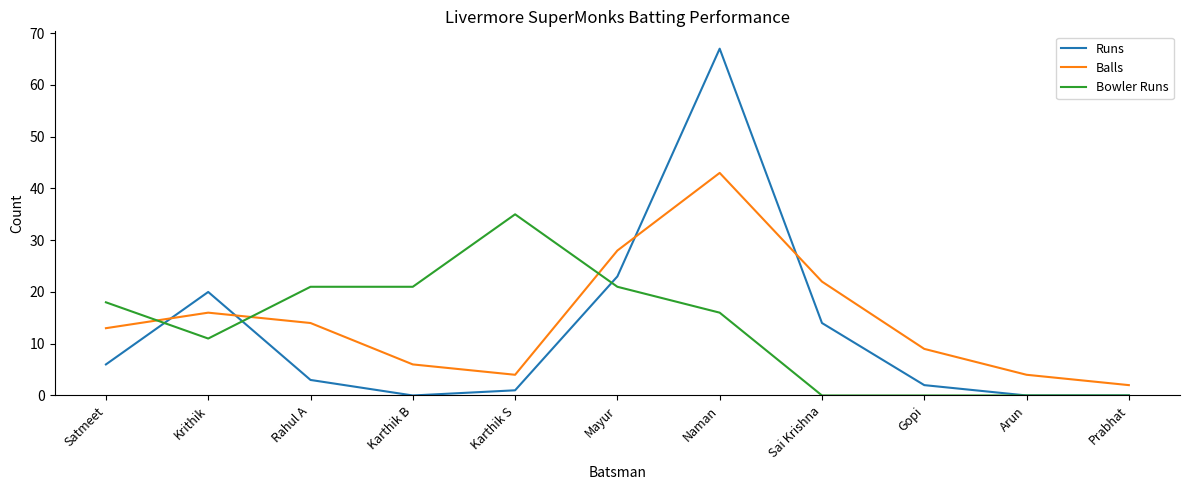

How many categories are shown in the chart?

11